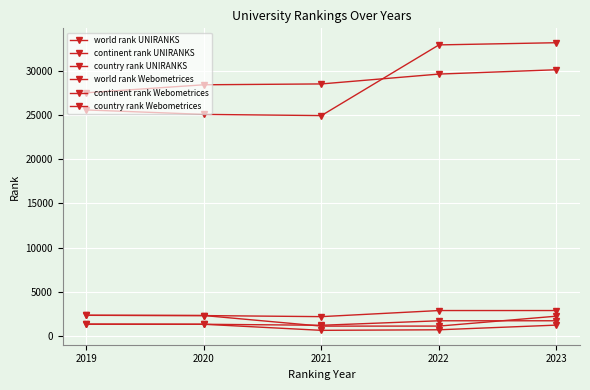

What is the spread (max minus min) of values at 2023?

32000